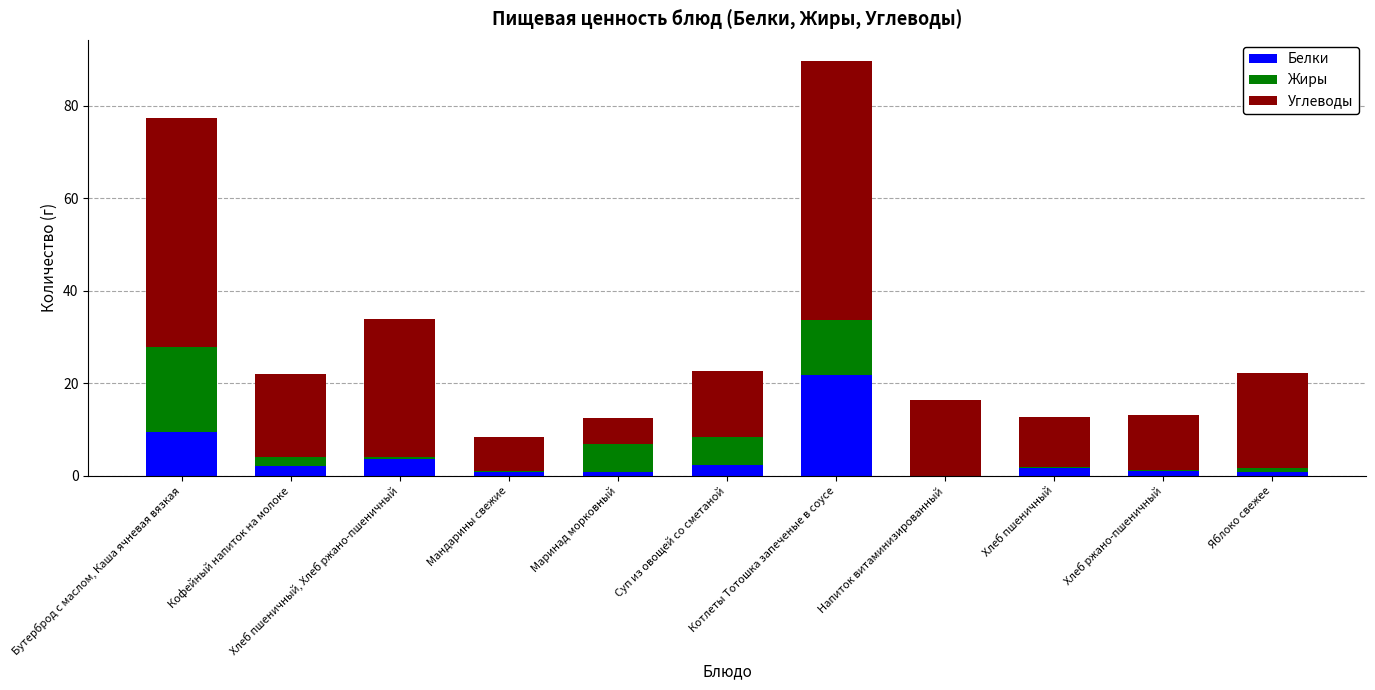

Count the number of data series in this chart.

3